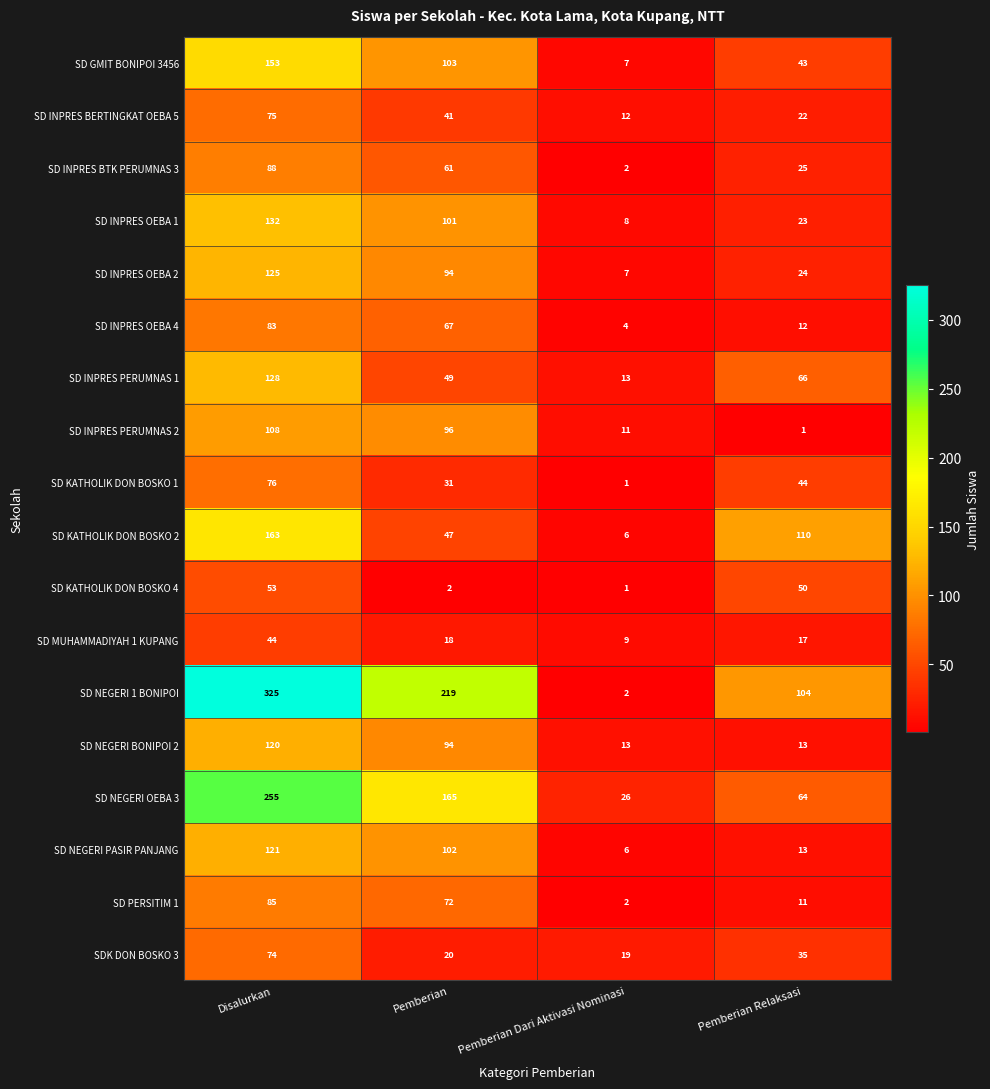

What is the greatest value displayed?

325